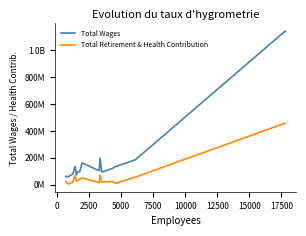

Does the chart have visible grid lines?

No